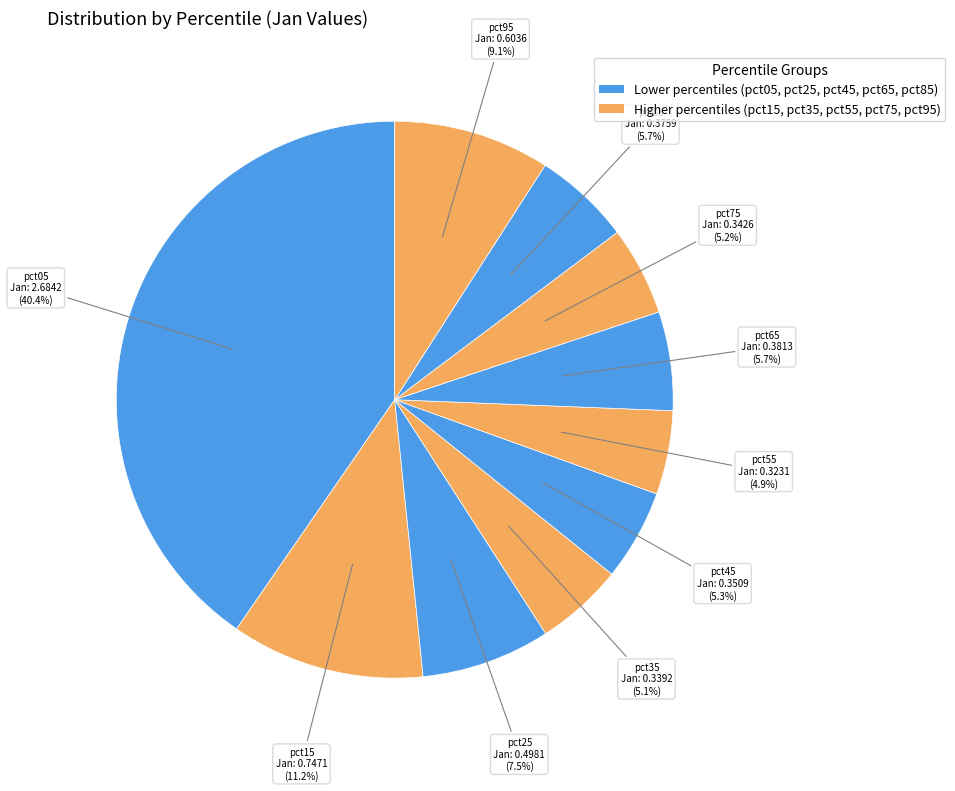

What is the largest slice in the pie chart?

pct05